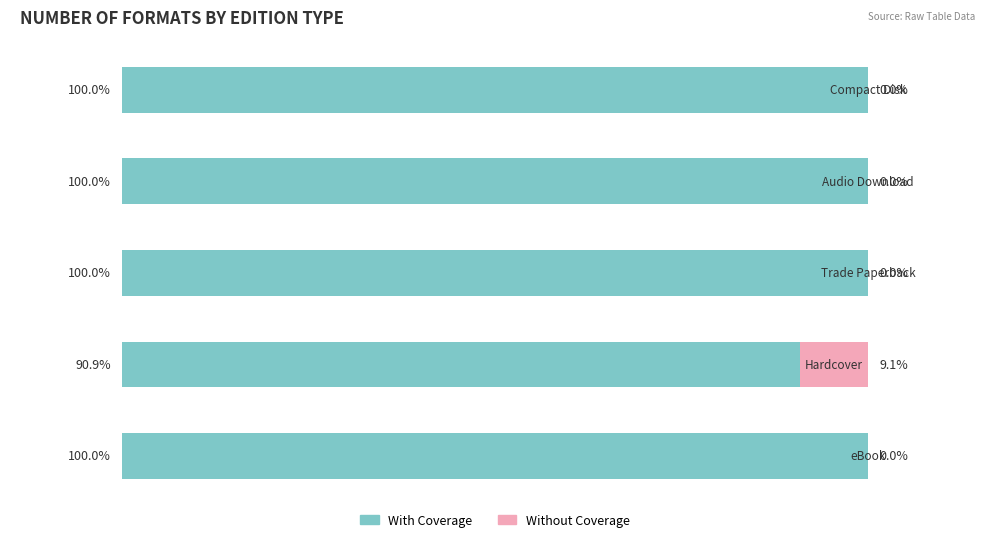

Rank the series by their maximum value, from lowest to highest.

Without Coverage, With Coverage